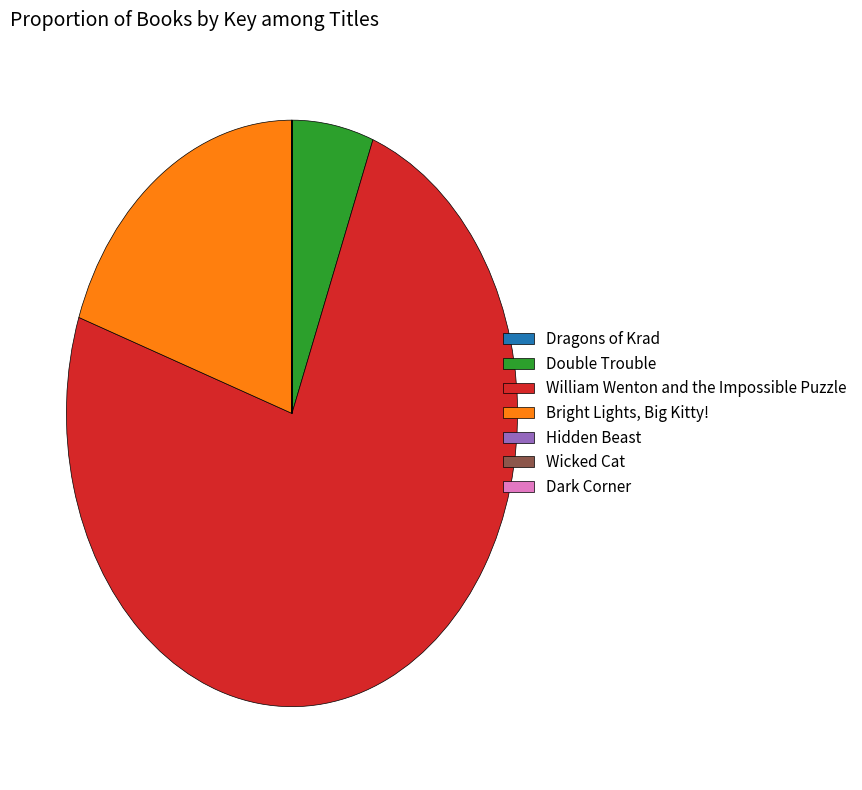

Is it true that Double Trouble is 12% of the pie?

False